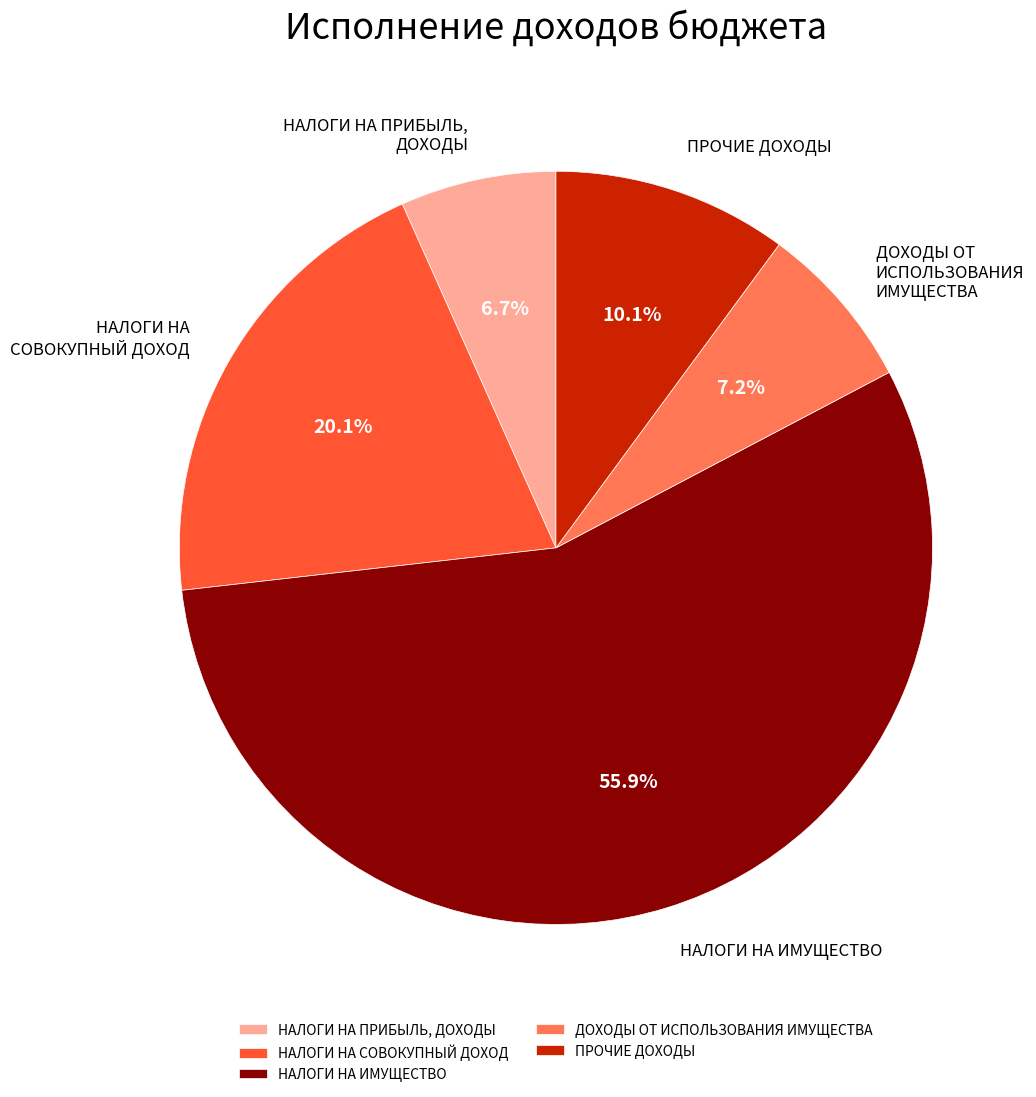

True or false: НАЛОГИ НА ИМУЩЕСТВО accounts for 56% of the total.

True